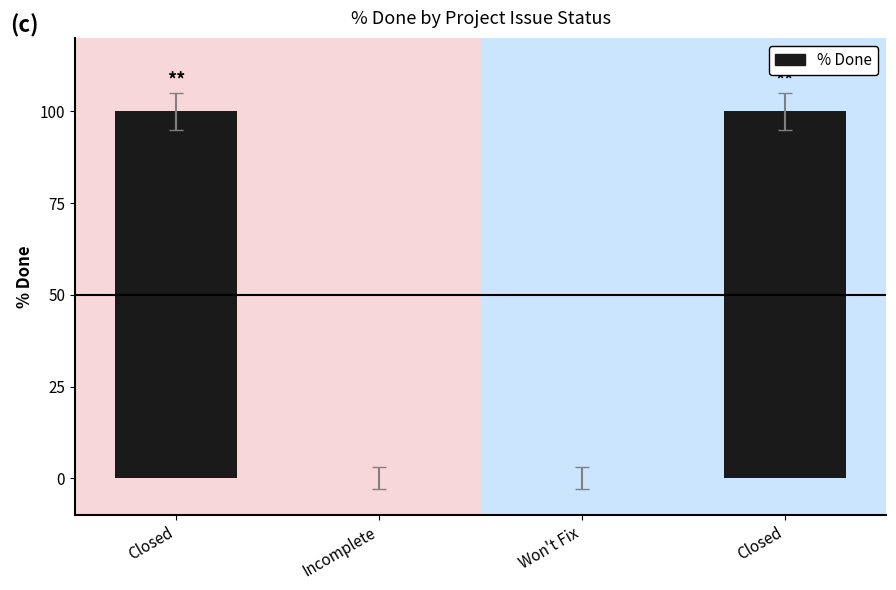

At which category does the chart reach its peak across all series?

Closed